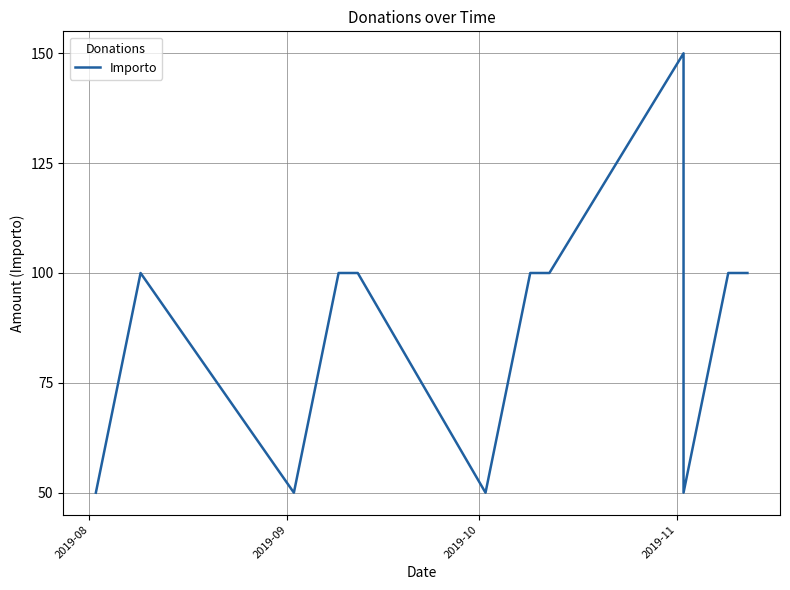

How many data points does each series have?

14